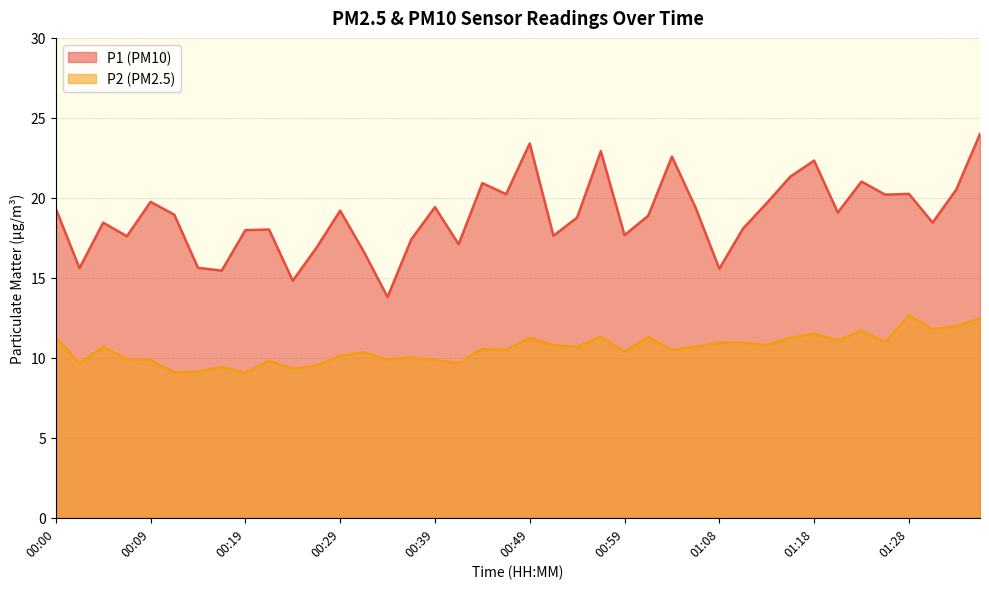

Rank the series at 00:27 from highest to lowest value.

P1, P2